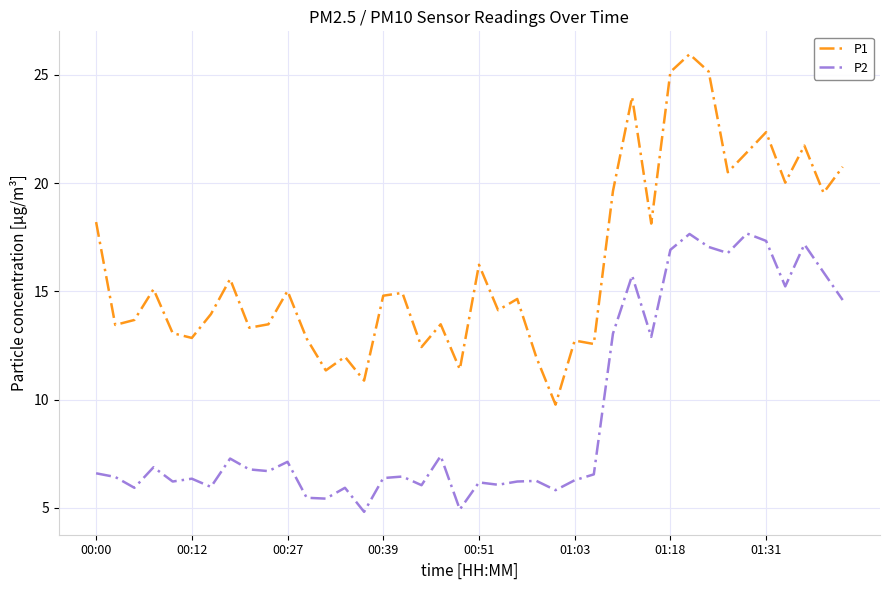

Does the chart have visible grid lines?

Yes